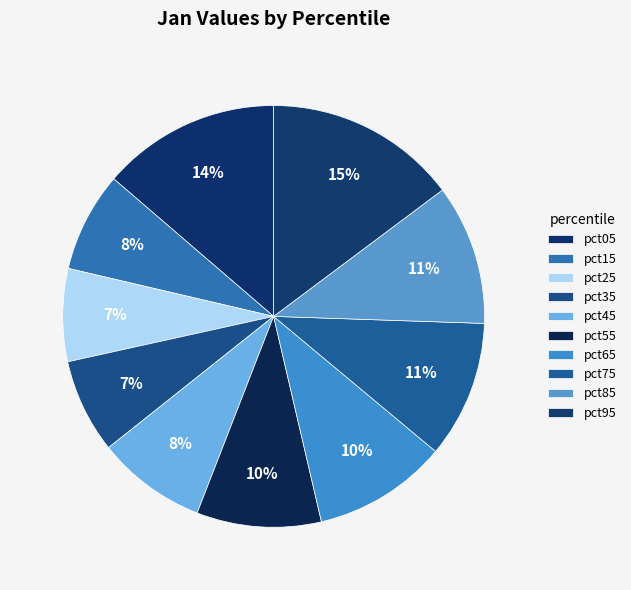

Count the number of slices in the pie.

10